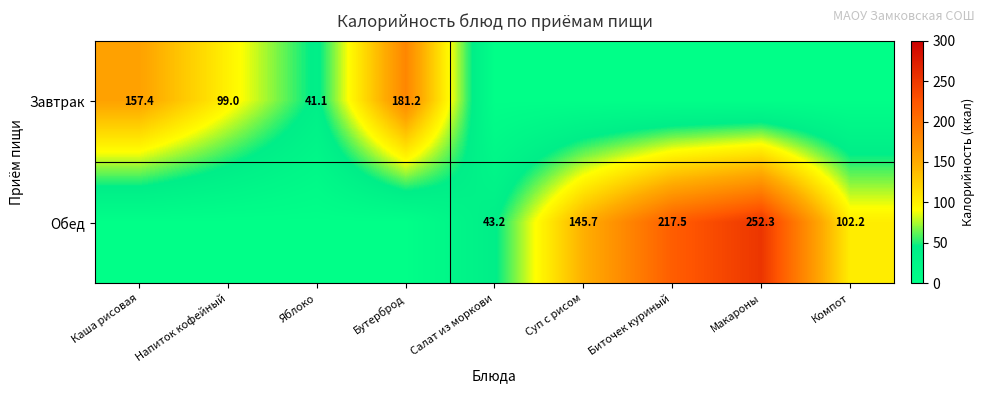

What is the total value across all series at Салат из моркови?

43.2